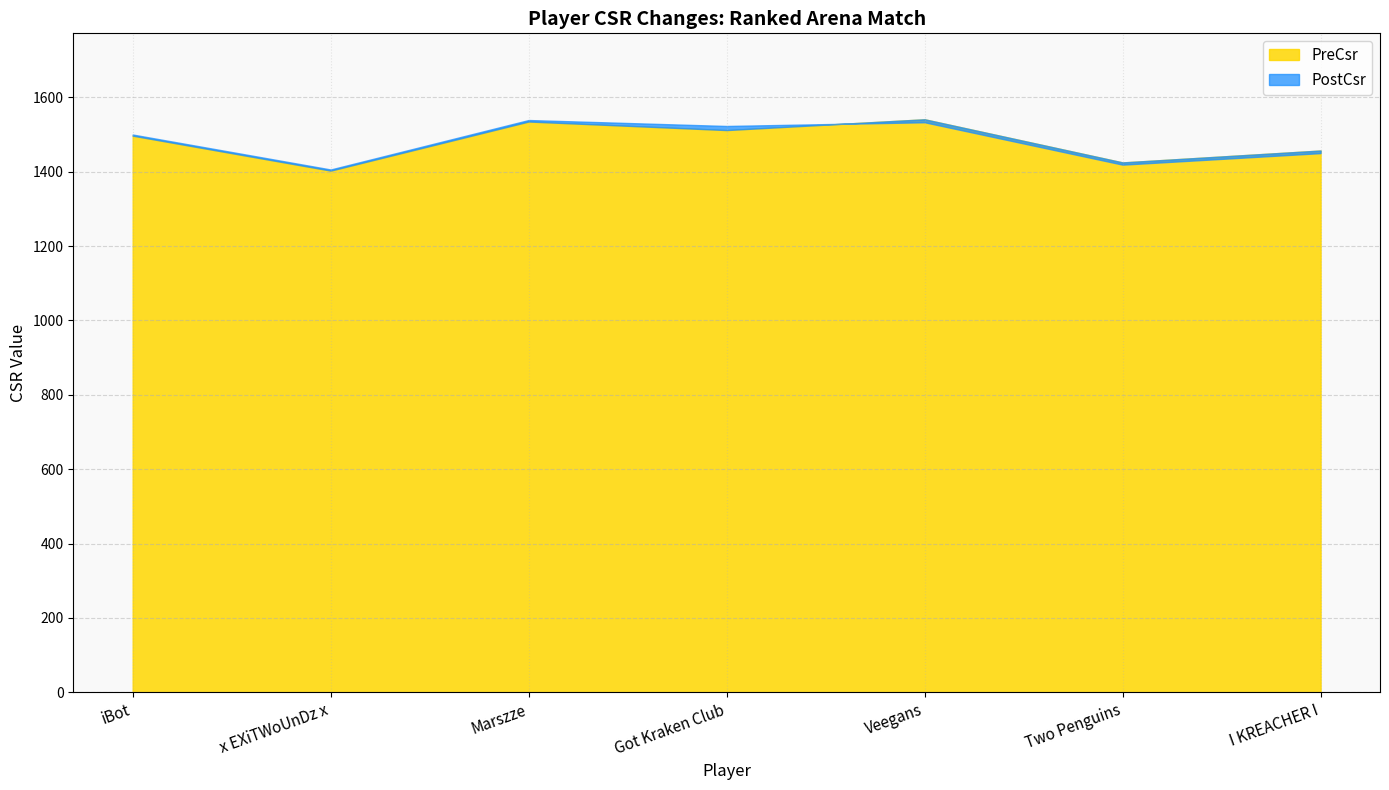

At which category does PostCsr reach its first local peak?

Marszze